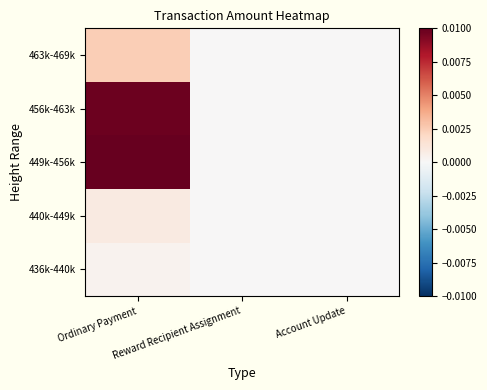

How many distinct data groups are displayed?

5